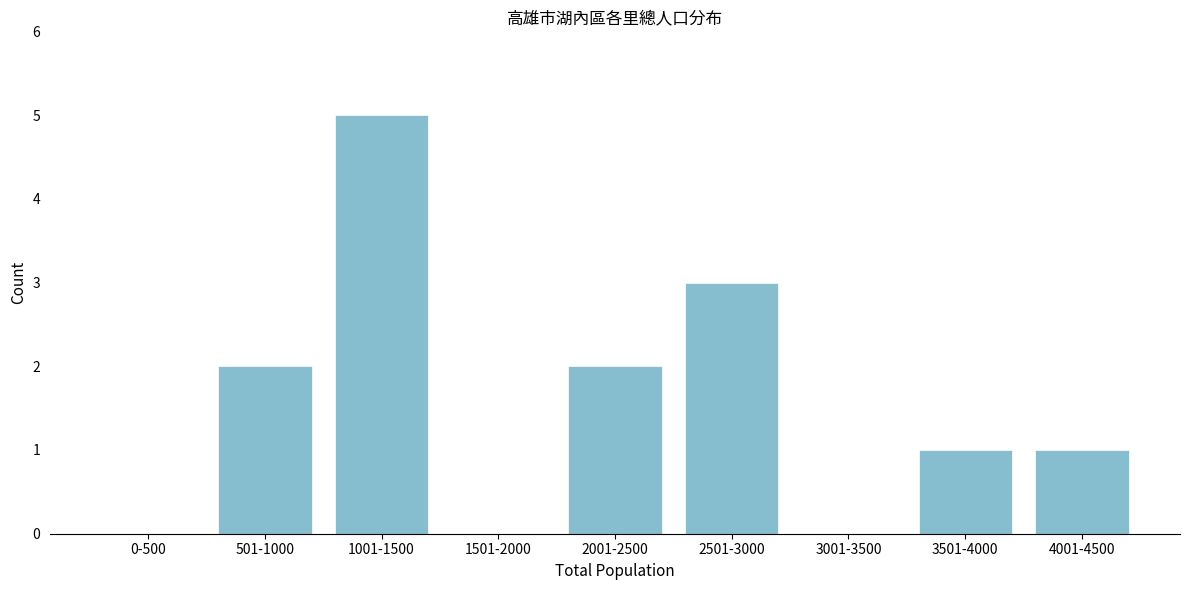

Reading left to right, list all the values displayed in this chart.

0-500=0	501-1000=2	1001-1500=5	1501-2000=0	2001-2500=2	2501-3000=3	3001-3500=0	3501-4000=1	4001-4500=1